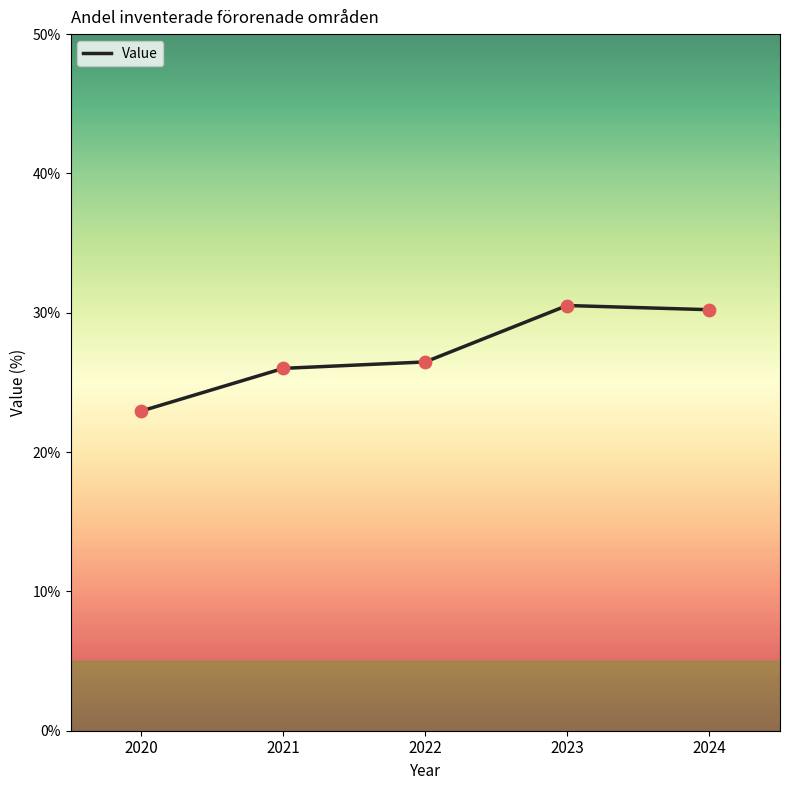

What is the change in value from 2021 to 2022?

+0.5